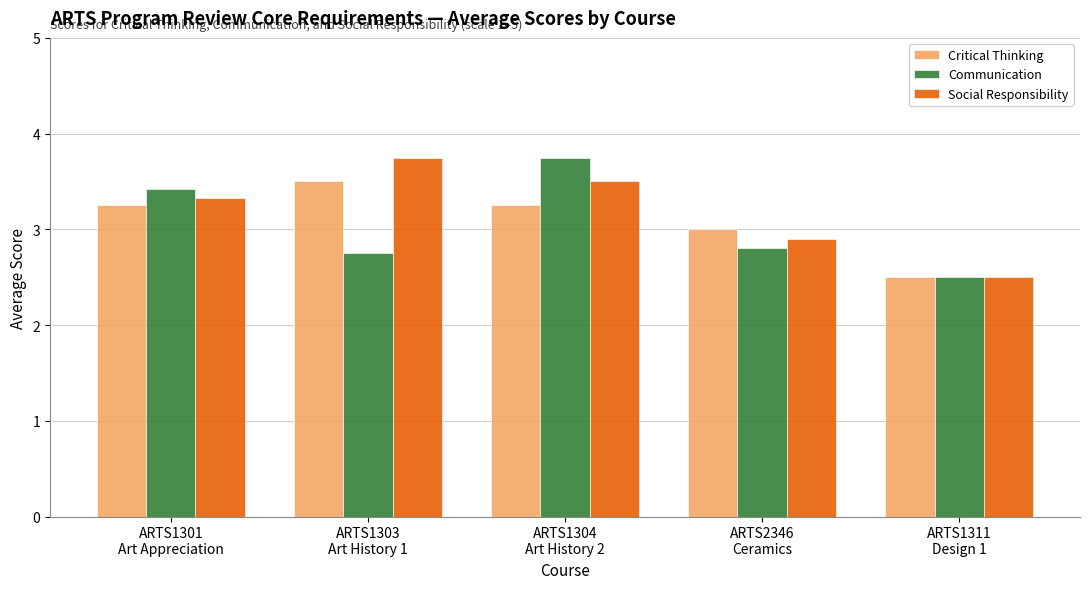

Rank the series by their average value, from highest to lowest.

Social Responsibility, Critical Thinking, Communication